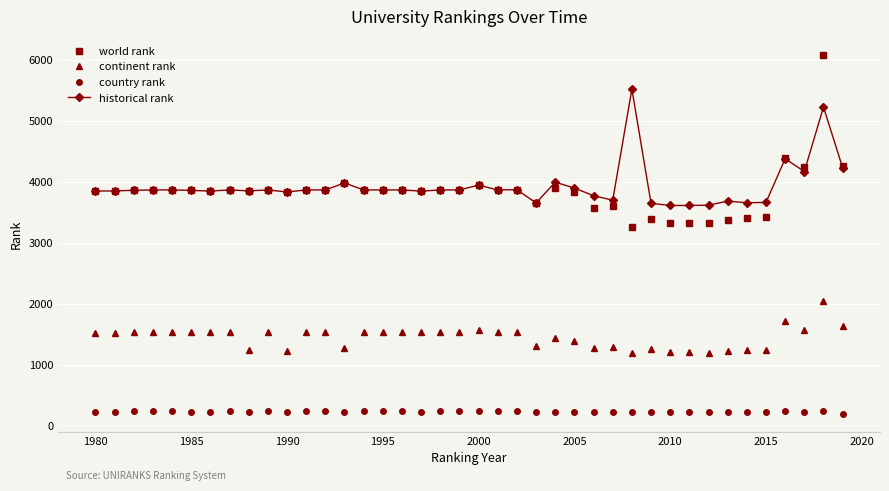

At how many categories does at least one series exceed 4971?

2